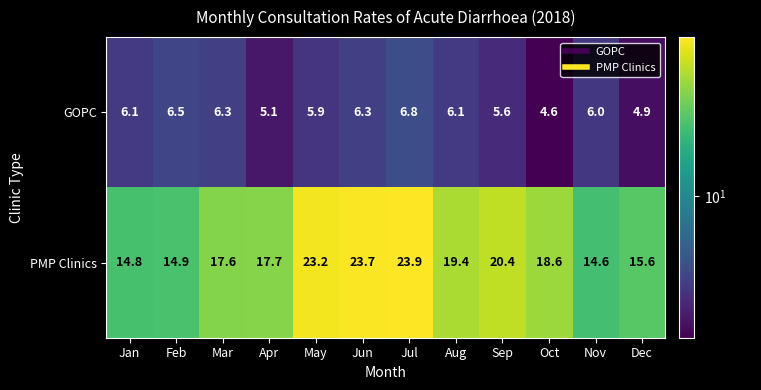

At Jun, list the series in order from smallest to largest.

GOPC, PMP Clinics